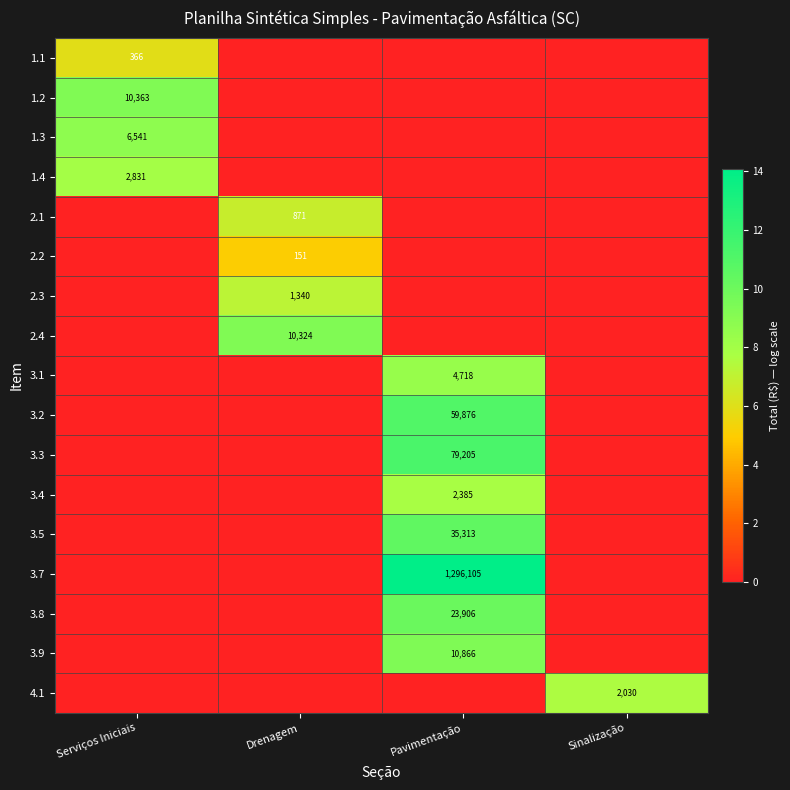

The value of 3.2 at Pavimentação is 87475. True or false?

False